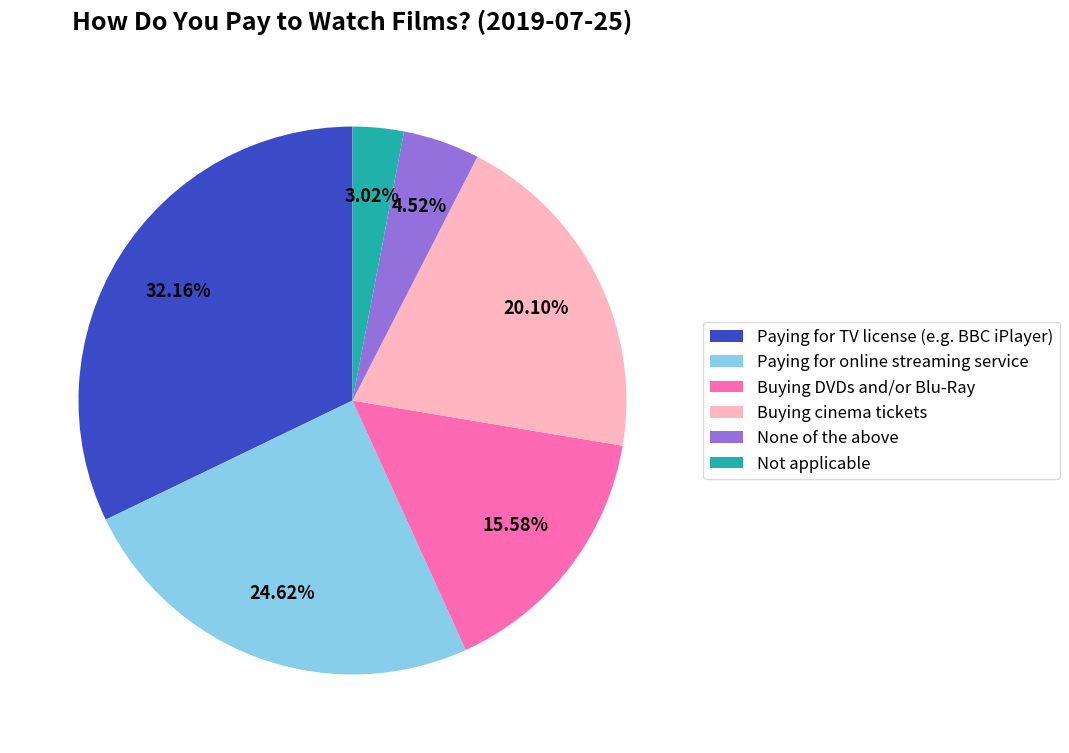

Rank the categories by value from lowest to highest.

Not applicable, None of the above, Buying DVDs and/or Blu-Ray, Buying cinema tickets, Paying for online streaming service, Paying for TV license (e.g. BBC iPlayer)